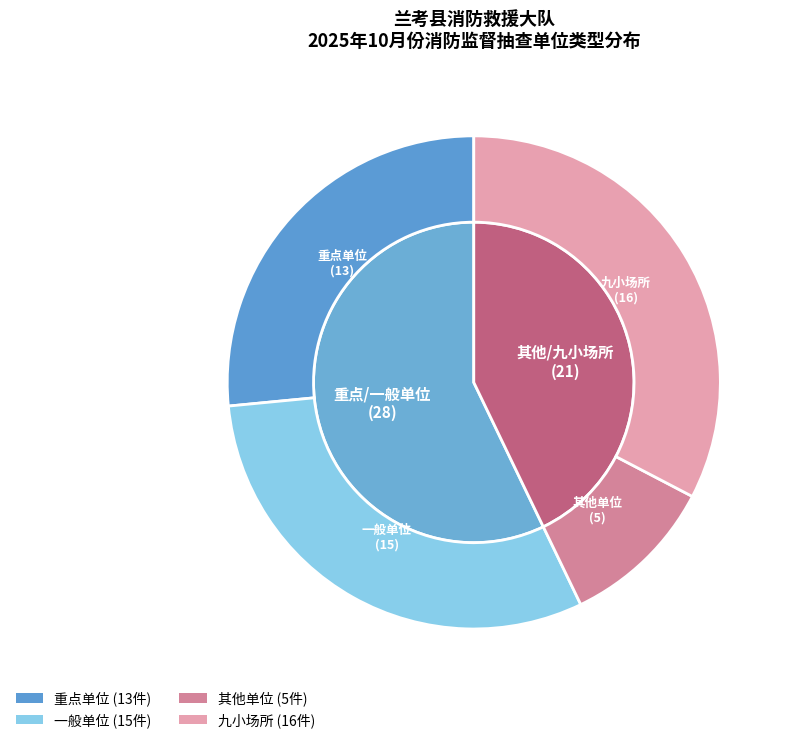

Which slice is the smallest?

其他单位